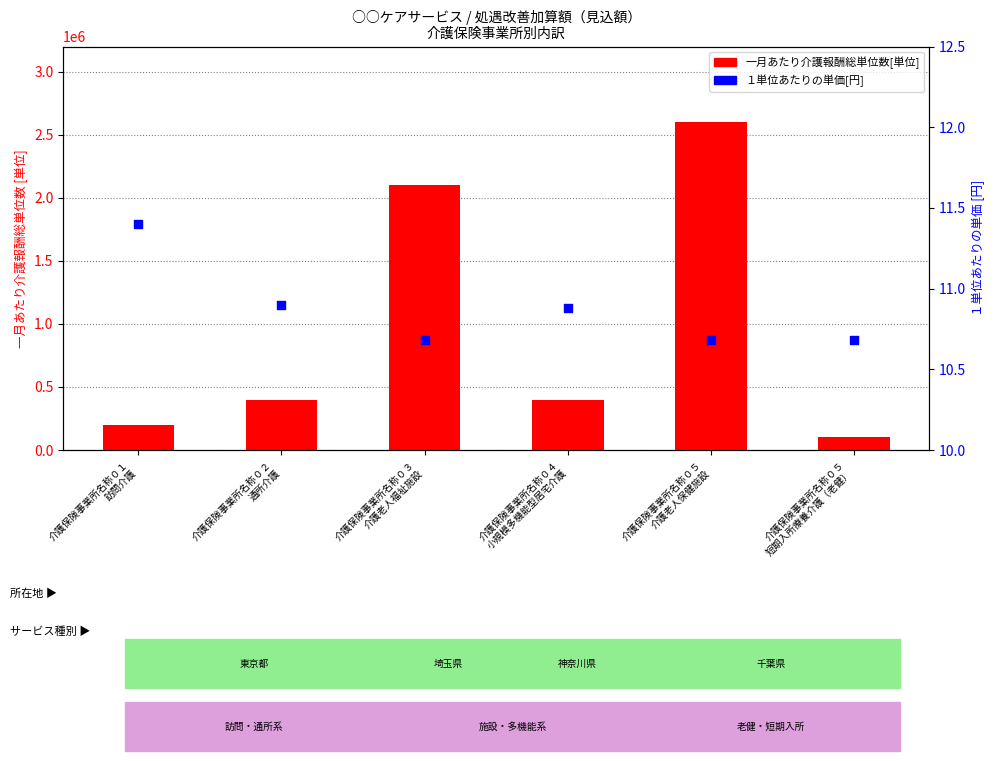

Is the value of １単位あたりの単価[円] at 介護保険事業所名称０４
小規模多機能型居宅介護 greater than the value of 一月あたり介護報酬総単位数[単位] at 介護保険事業所名称０５
介護老人保健施設?

No